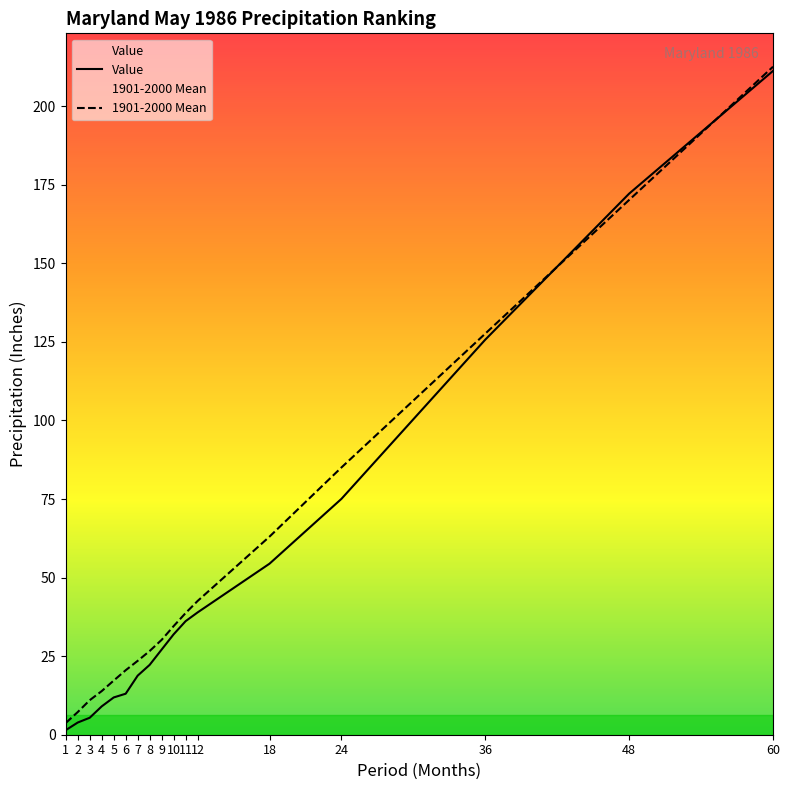

Which series has the largest total across all categories?

1901-2000 Mean